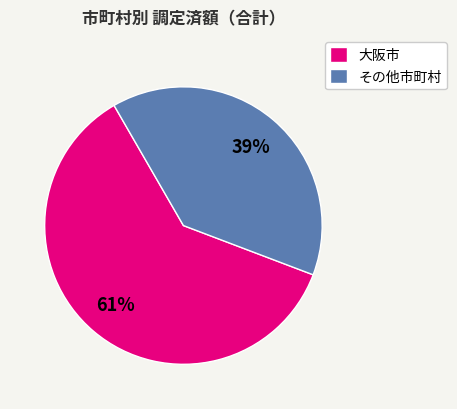

True or false: その他市町村 accounts for 32% of the total.

False